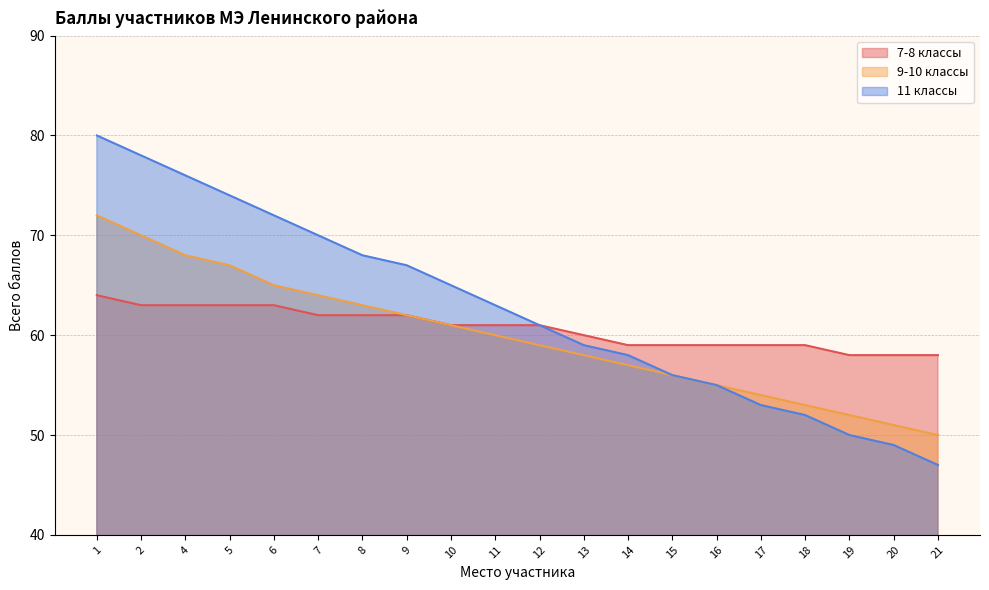

Rank the series by their average value, from highest to lowest.

11 классы, 7-8 классы, 9-10 классы